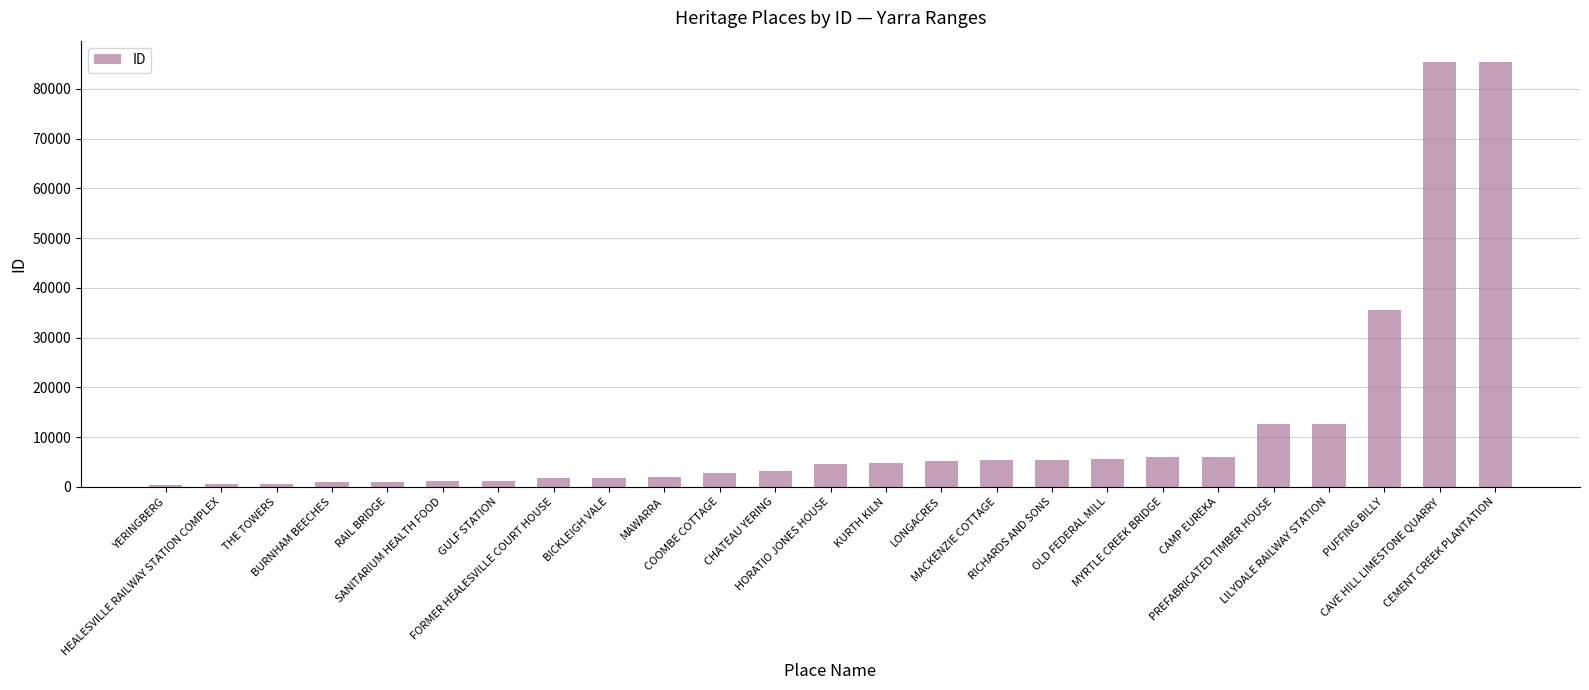

What position from the left is KURTH KILN?

14